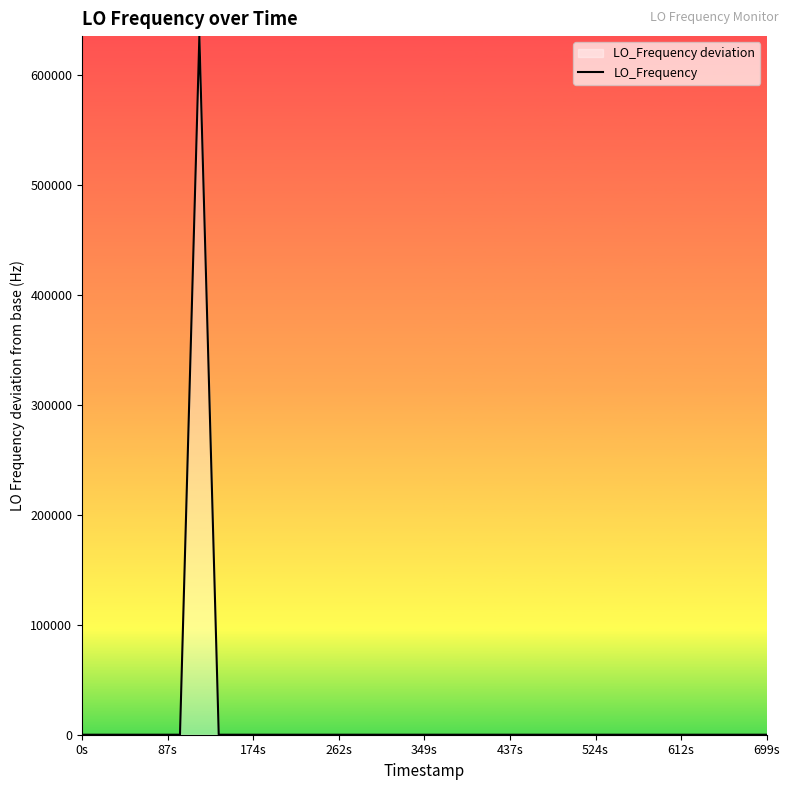

What is the average value?

15894.5